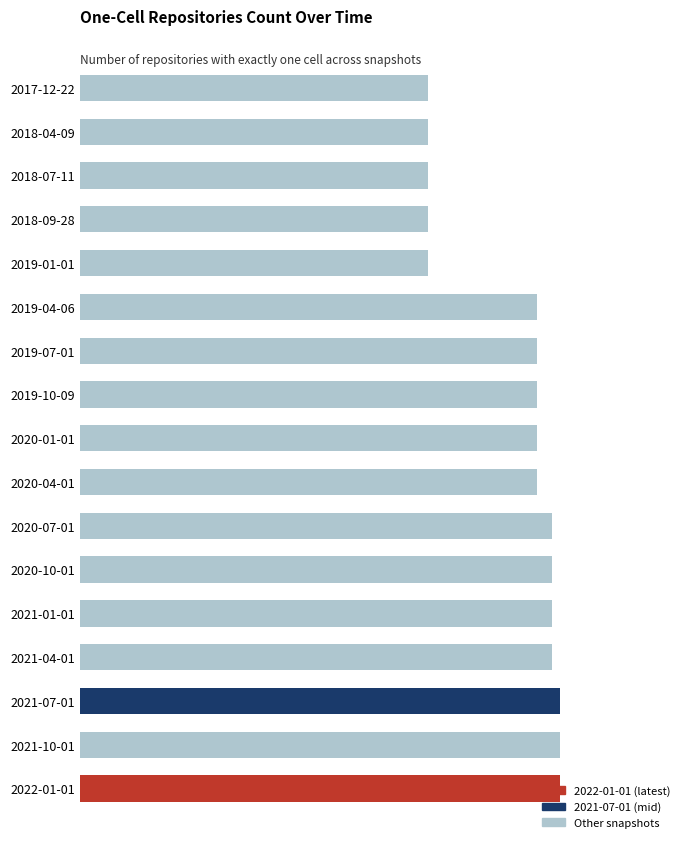

What is the smallest value displayed?

92